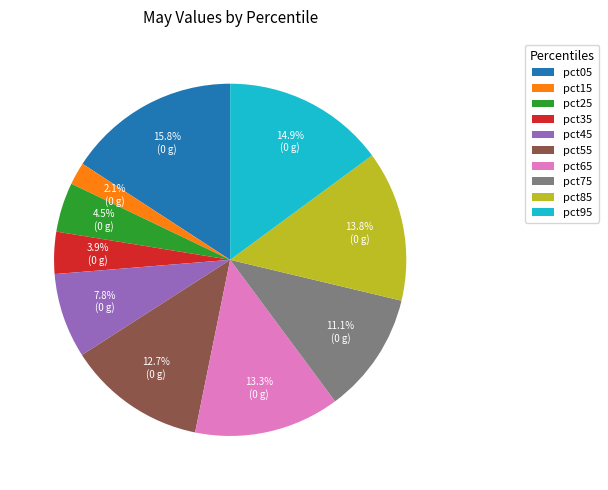

The pct35 slice represents 14% of the pie. True or false?

False